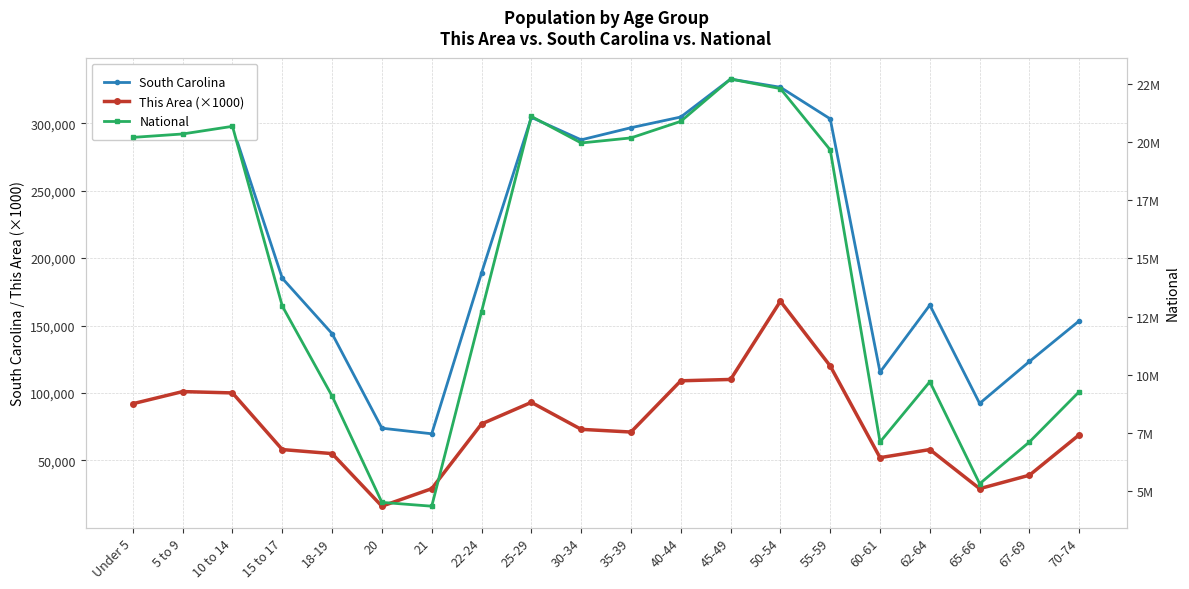

List the series in order of their peak value, lowest first.

This Area (×1000), South Carolina, National